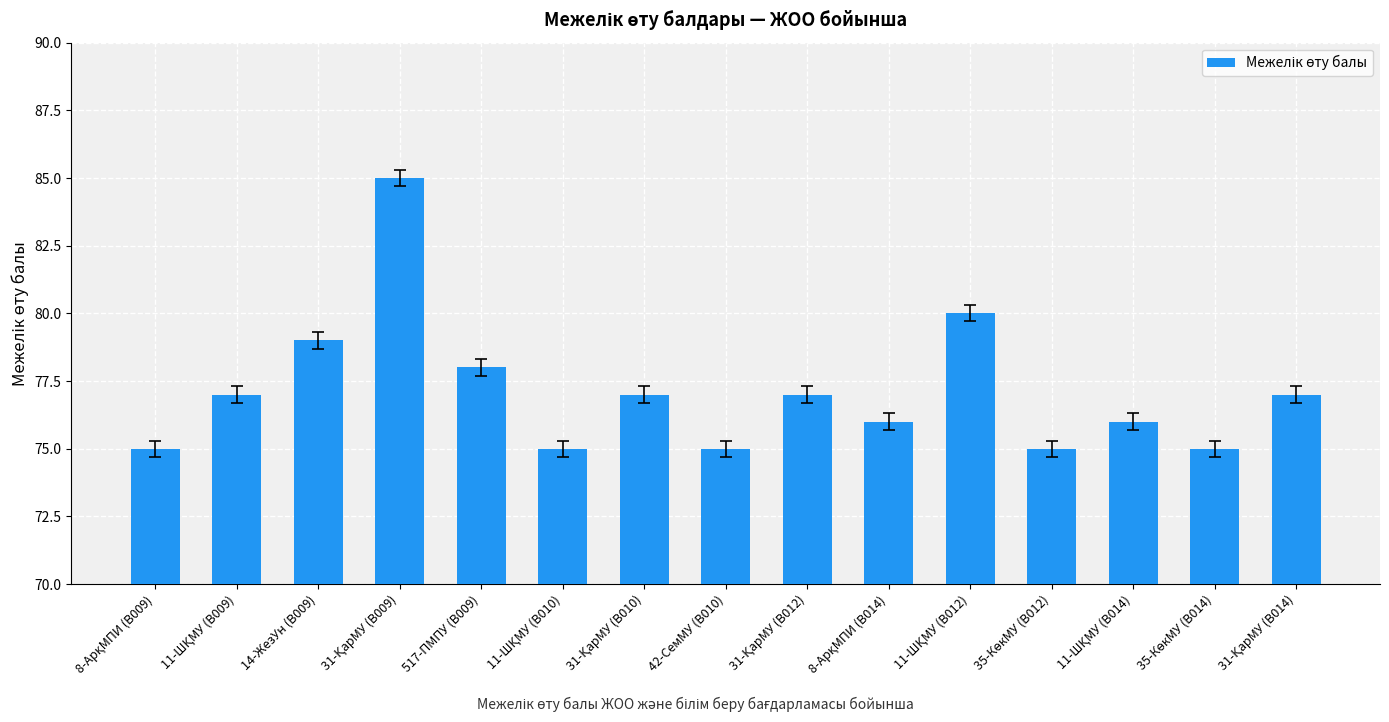

How many bars are there in total?

15